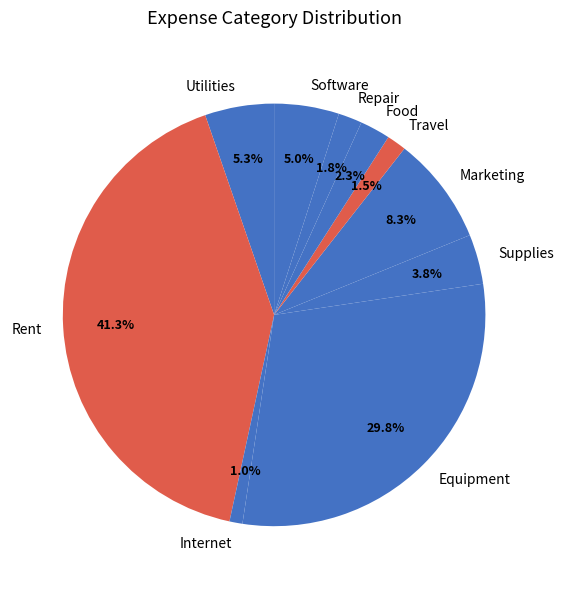

To the nearest percent, what percentage of the pie is Food?

2%